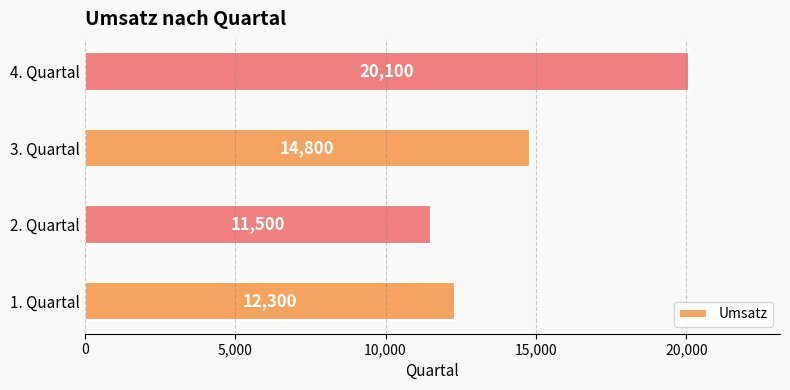

Between 1. Quartal and 2. Quartal, which is larger?

1. Quartal